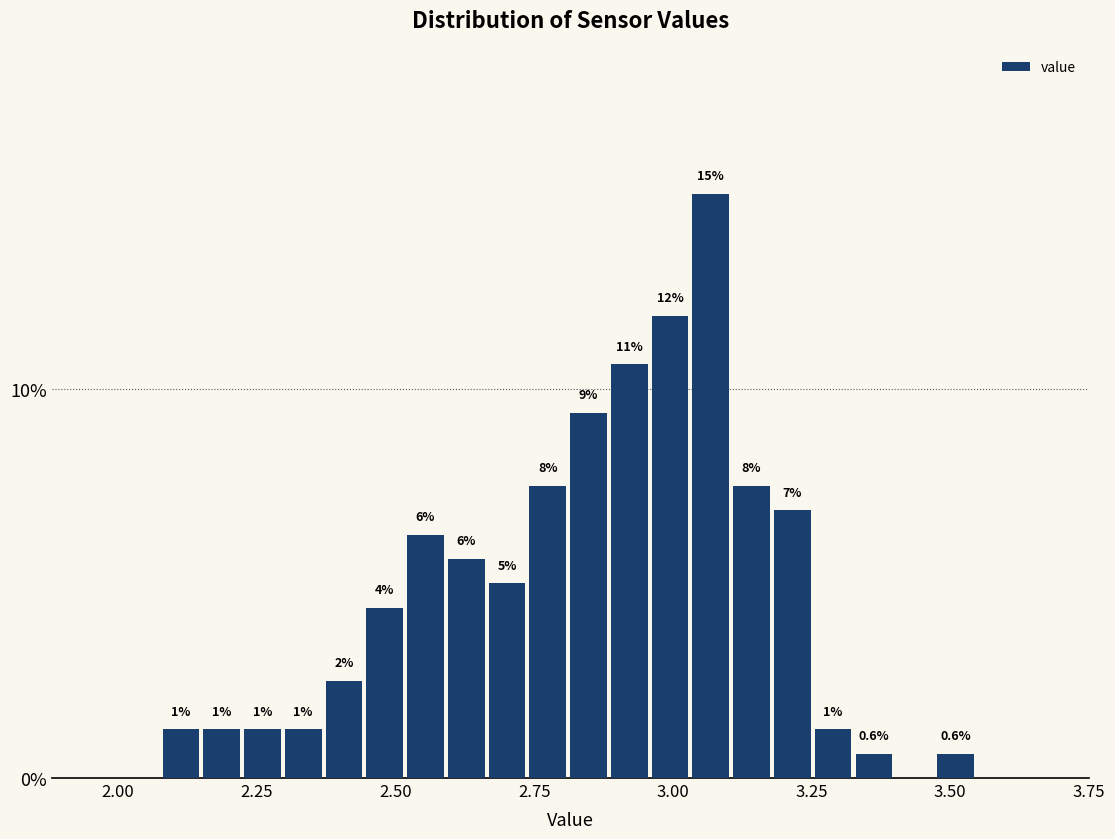

Around what value on the x-axis is the tallest bar? Give the approximate position of its centre, as read against the axis.

3.05